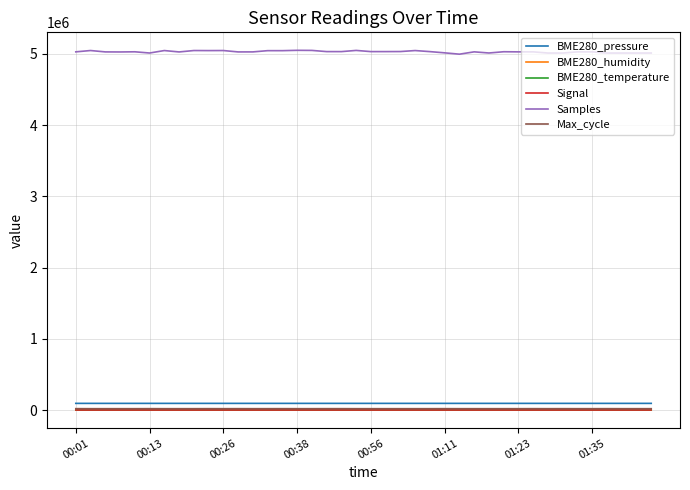

What is the maximum value shown in the chart?

5051241.0